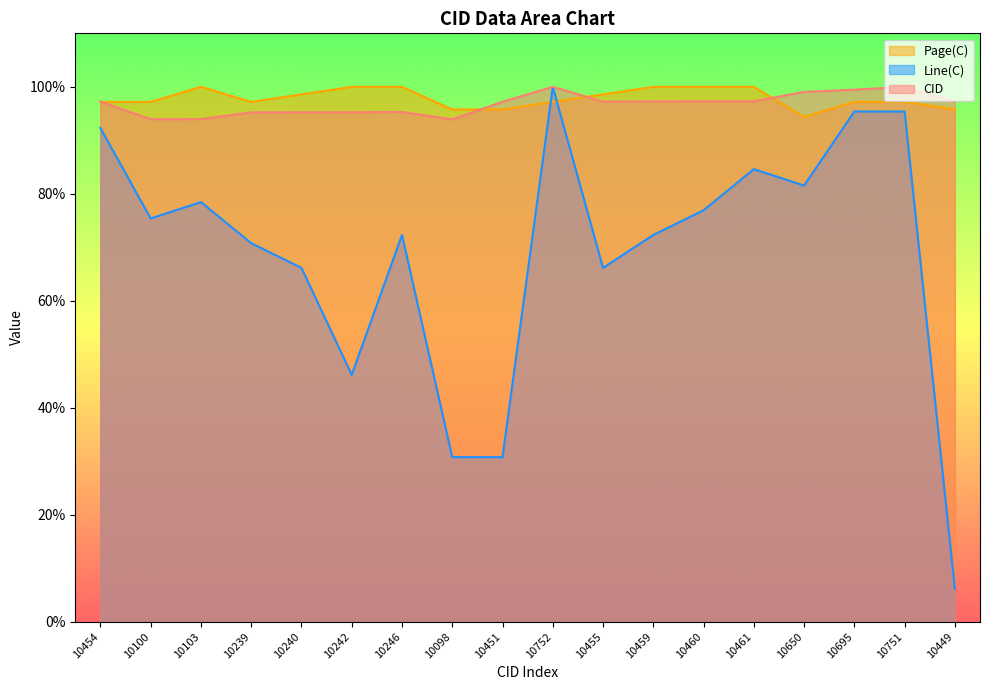

What is the label of the 10th point from the left?

10752